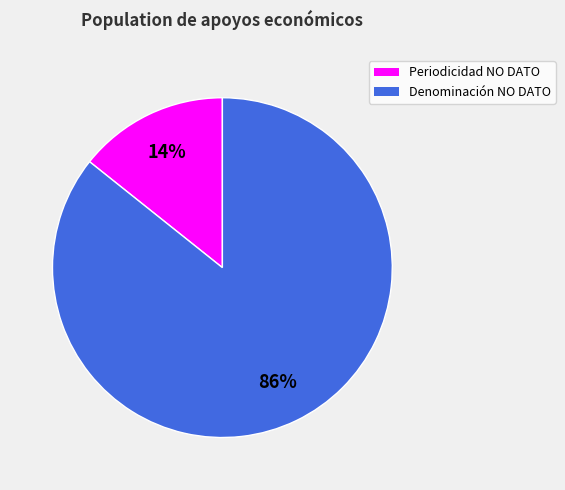

Which category accounts for the majority?

Denominación NO DATO